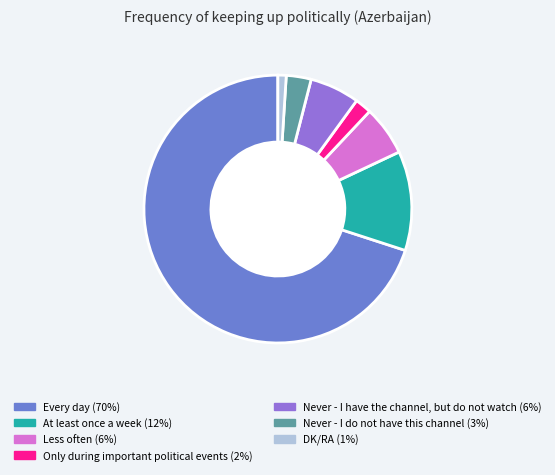

Which has a higher value, Never - I have the channel, but do not watch or Only during important political events?

Never - I have the channel, but do not watch